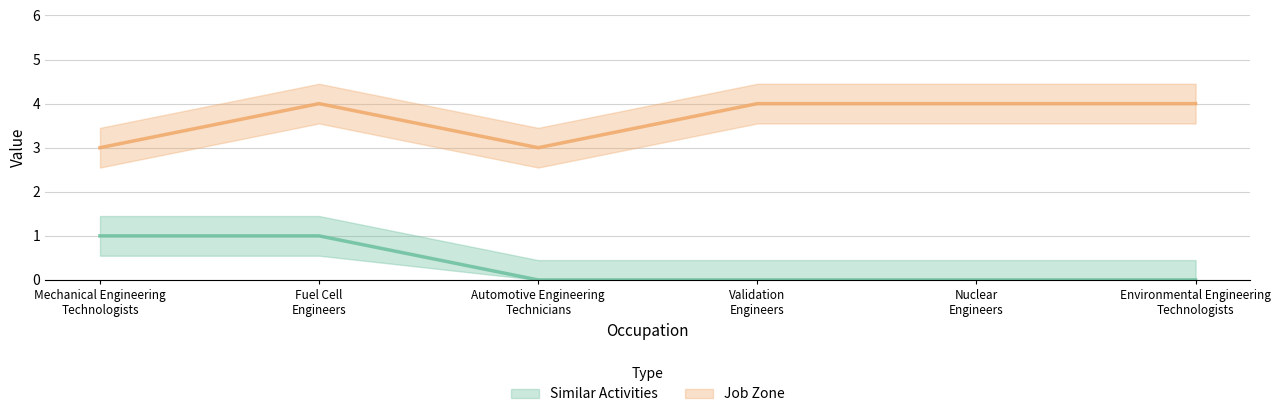

Is this an area chart (filled region under the line)?

No